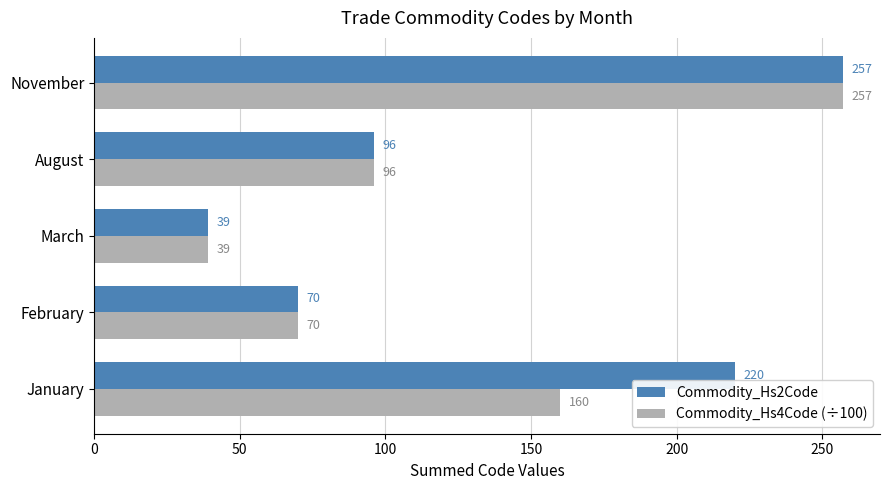

At which label is Commodity_Hs2Code closest to 148?

August